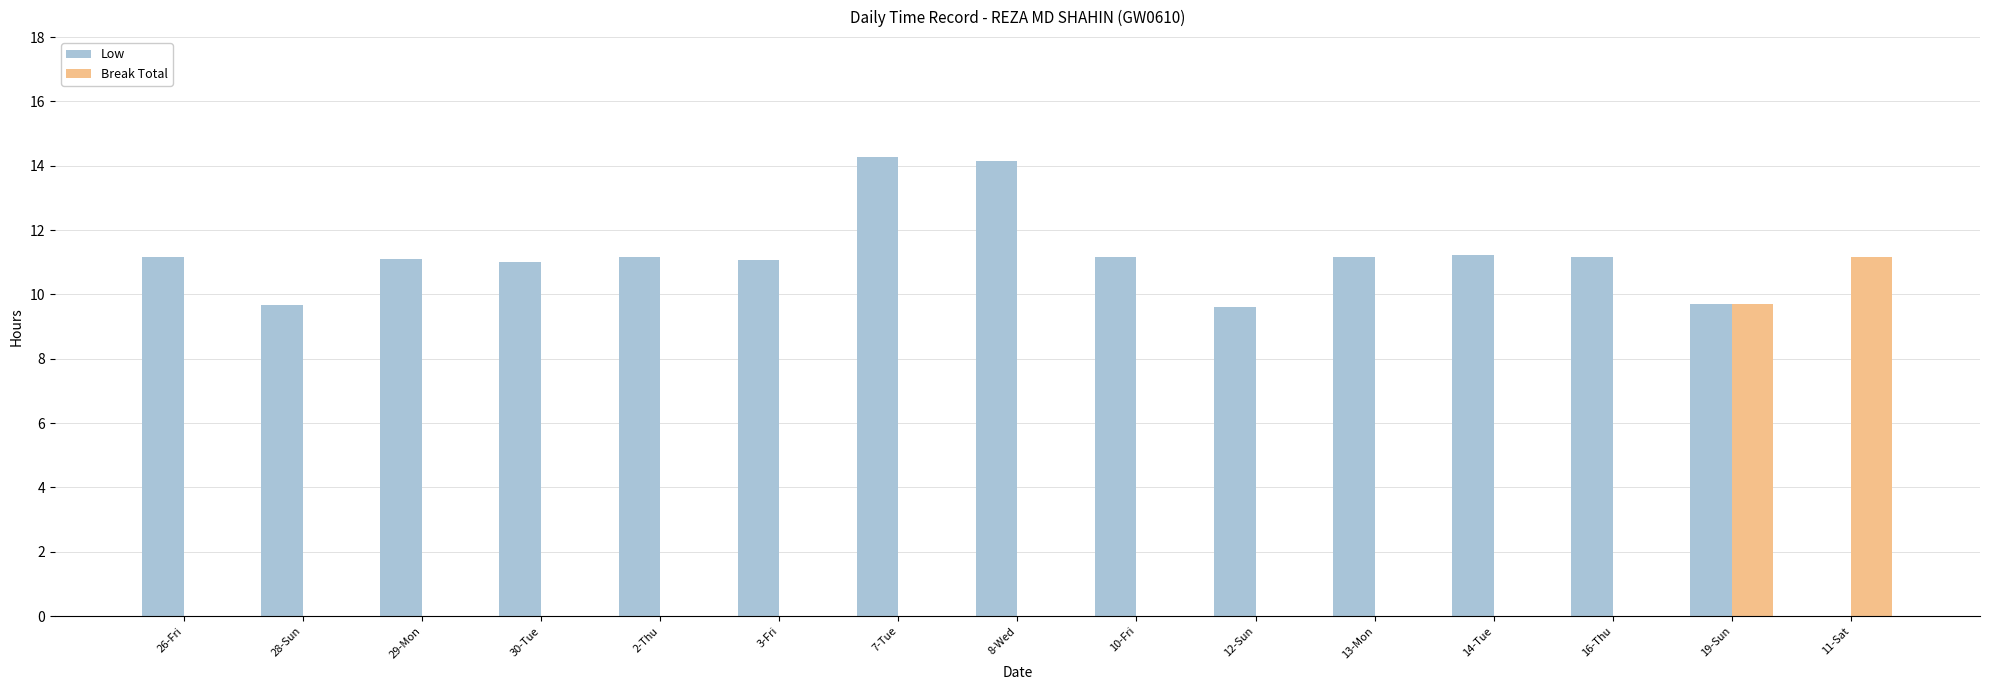

At which category is the sum across all series the highest?

19-Sun